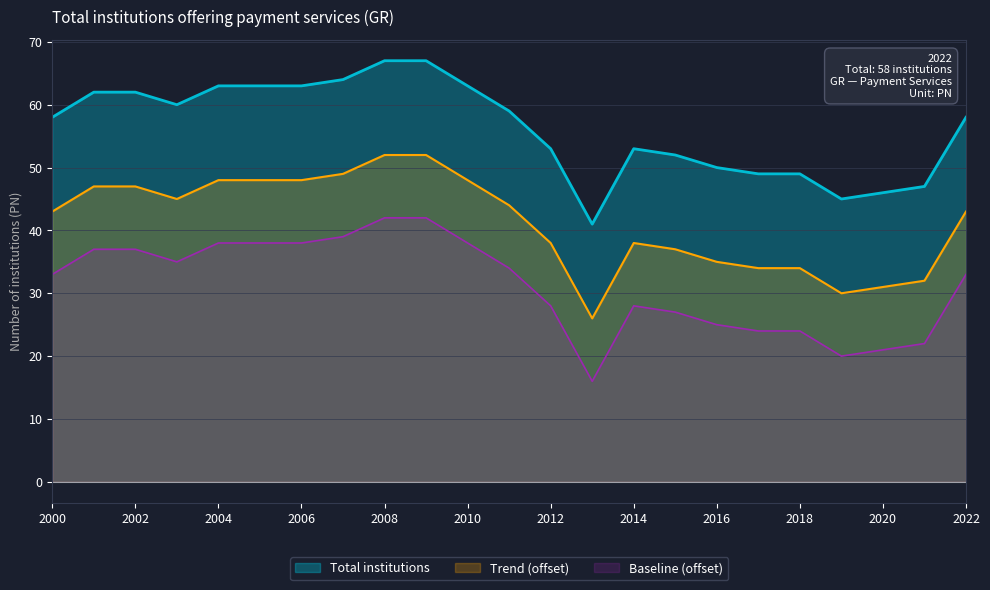

Reading right to left, transcribe all the data shown in this chart.

58	47	46	45	49	49	50	52	53	41	53	59	63	67	67	64	63	63	63	60	62	62	58